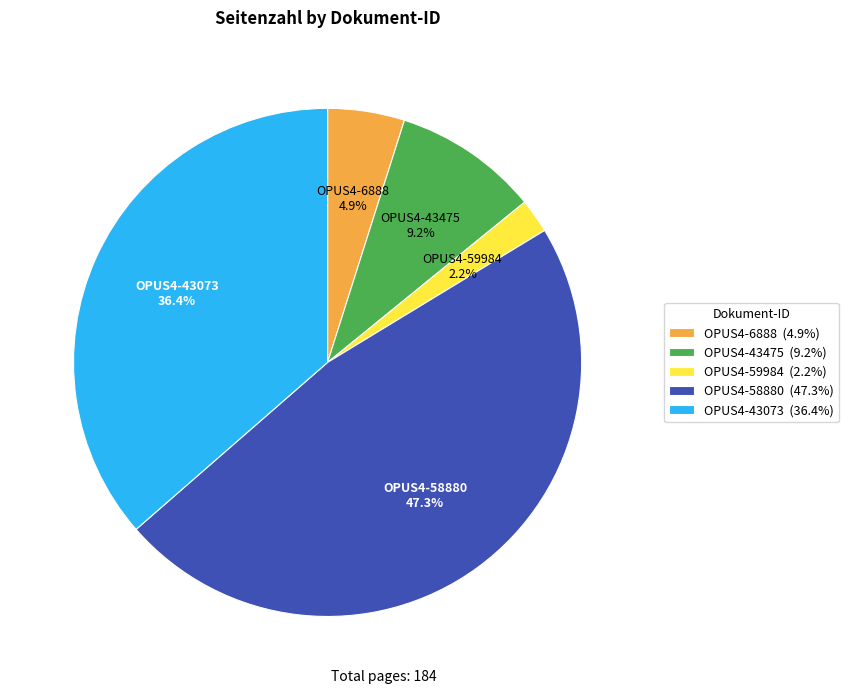

Is OPUS4-43475 the majority of the pie?

No